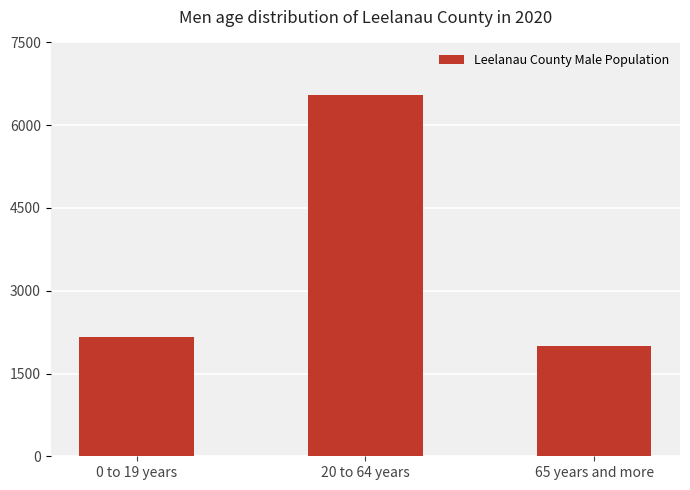

What is the change in value from 0 to 19 years to 20 to 64 years?

+4397